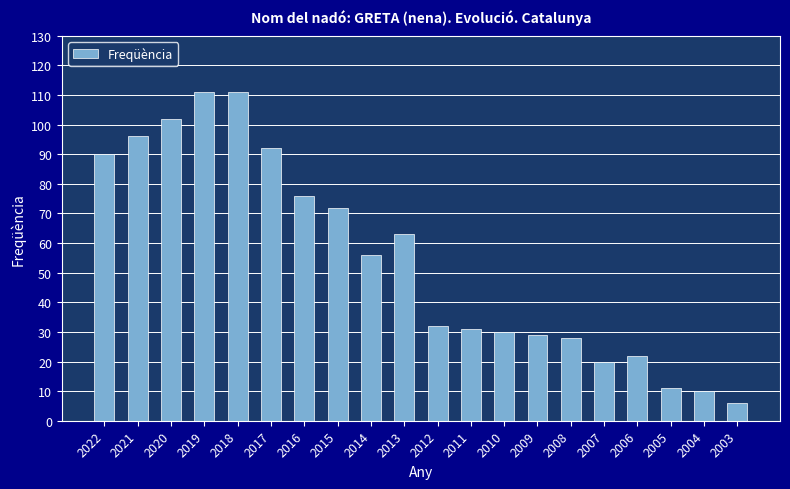

Between 2014 and 2007, which is larger?

2014